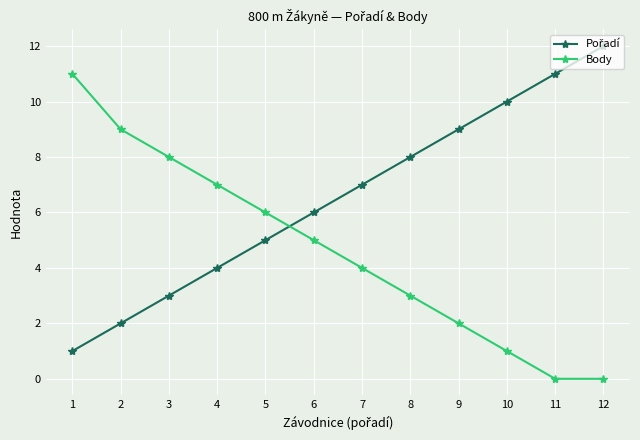

Is this an area chart (filled region under the line)?

No